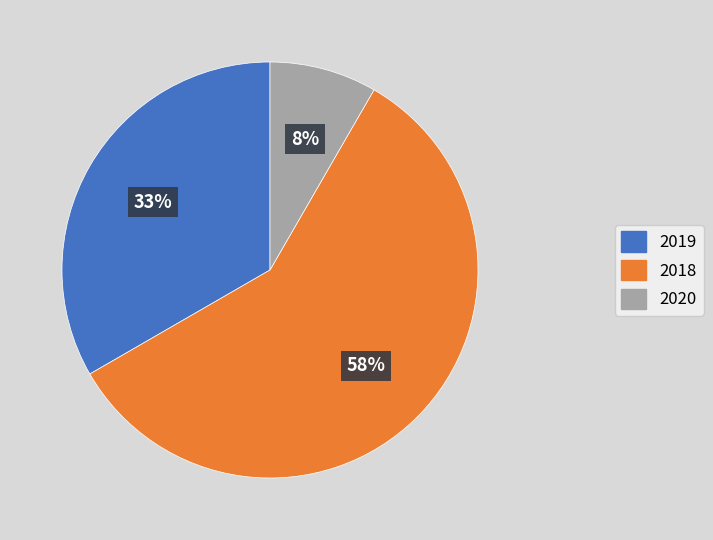

To the nearest percent, what is the average slice percentage?

33%